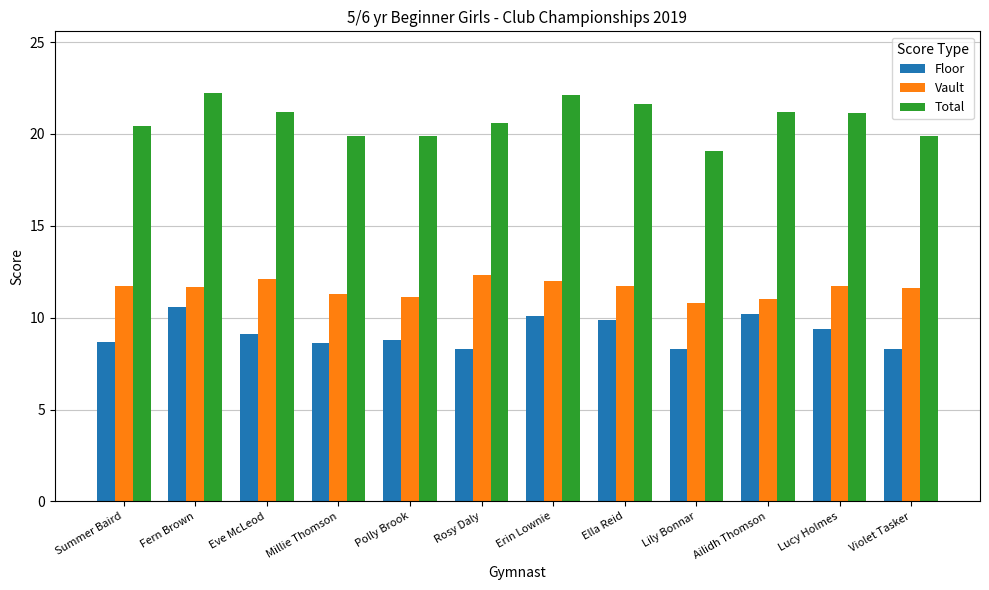

Which series has the widest spread of values?

Total